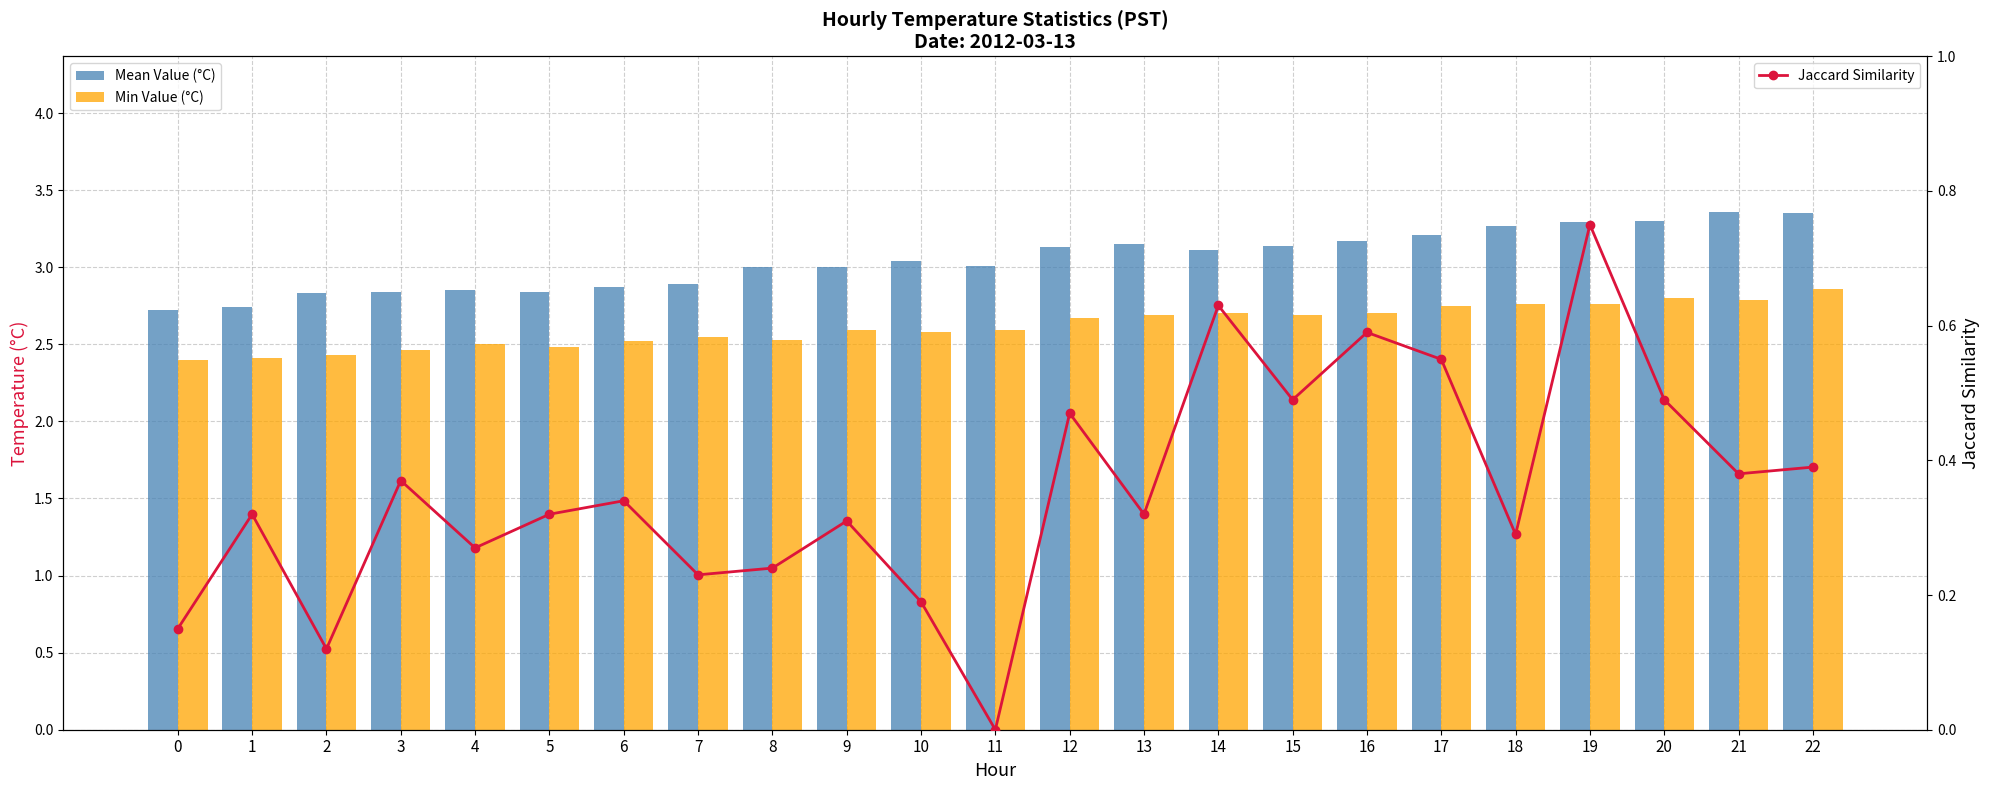

Is the value of Min Value (°C) at 20 greater than the value of Jaccard Similarity at 10?

Yes